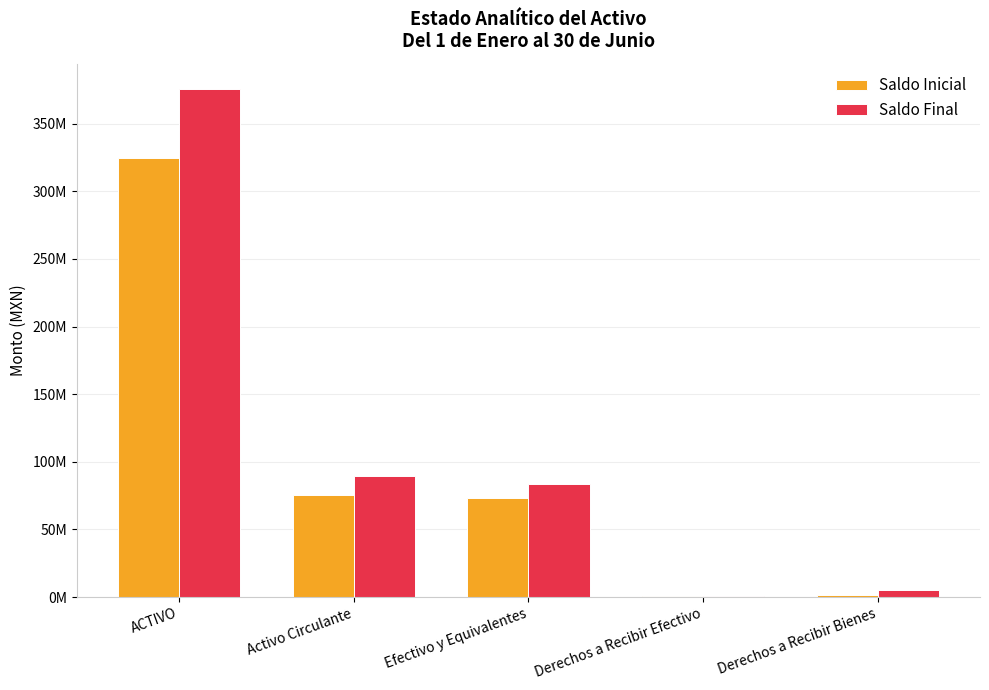

What are all the series names shown in the legend?

Saldo Inicial, Saldo Final